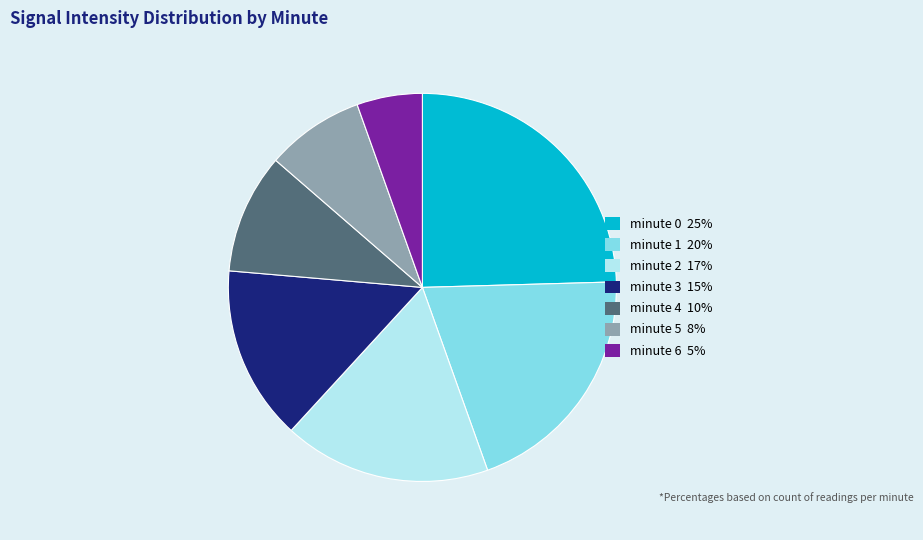

Is it true that minute 3 is 23% of the pie?

False